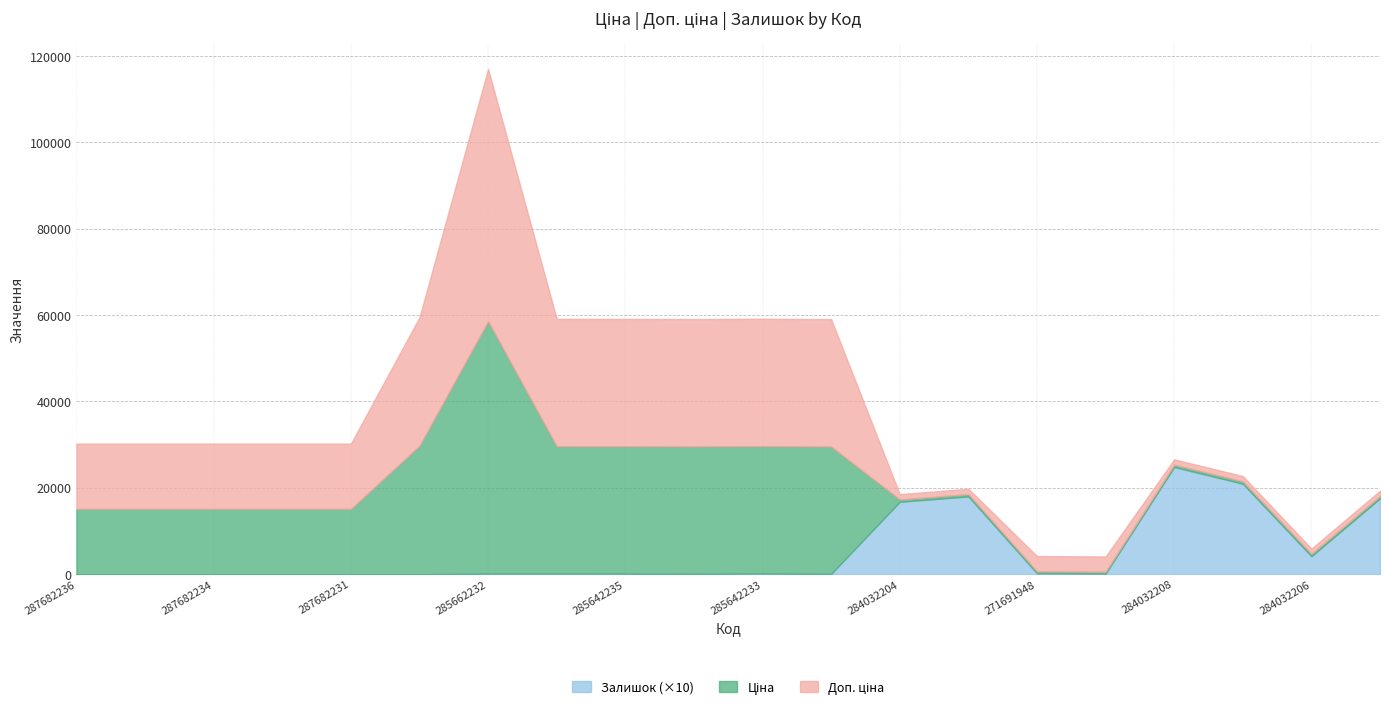

How many interior local valleys does the Залишок series have?

4